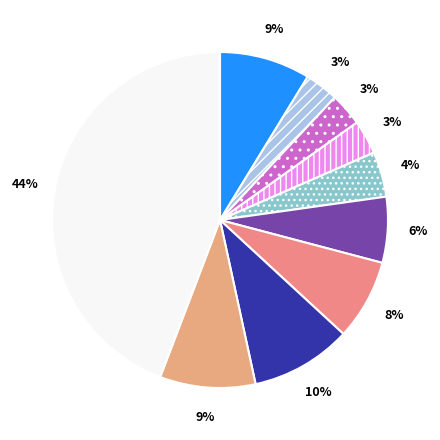

Is there any slice that represents more than half of the pie?

No